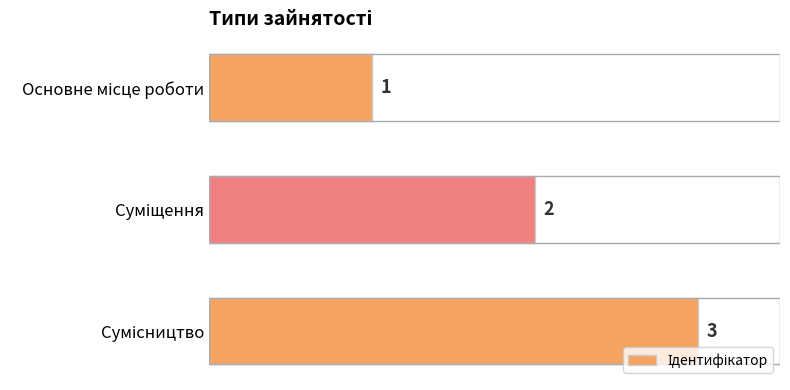

What is the value of the 2nd bar from the top?

2